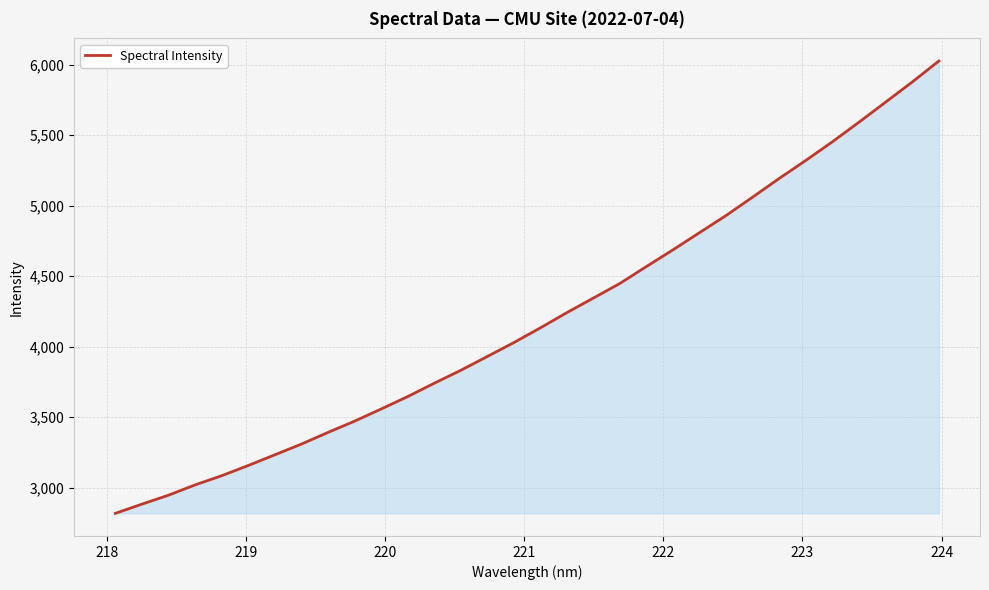

What is the greatest value displayed?

6025.7